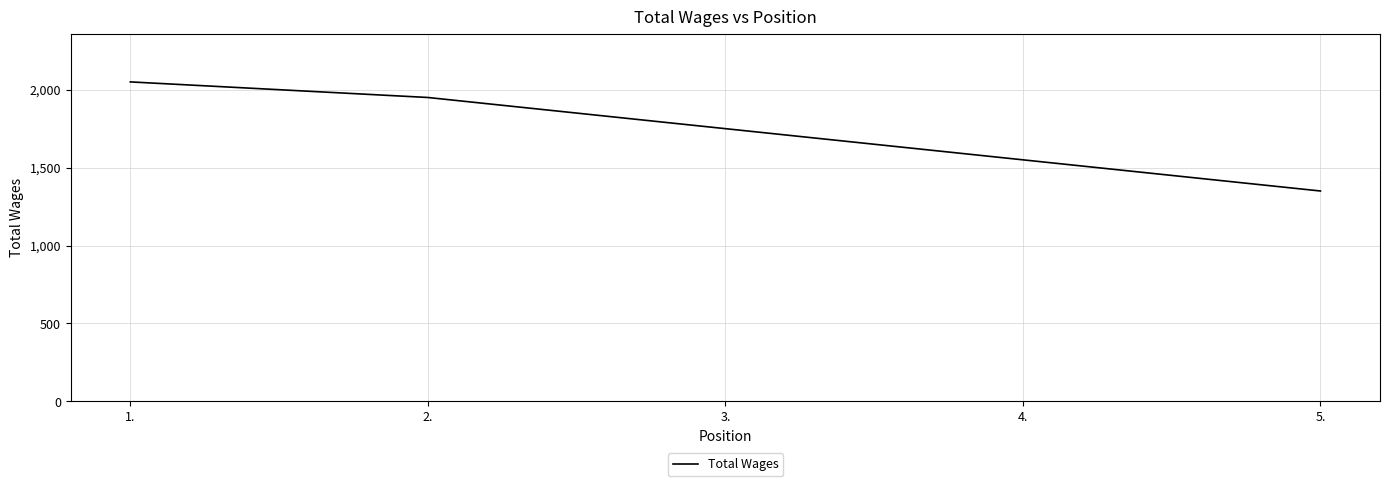

What position from the right is 2.?

4